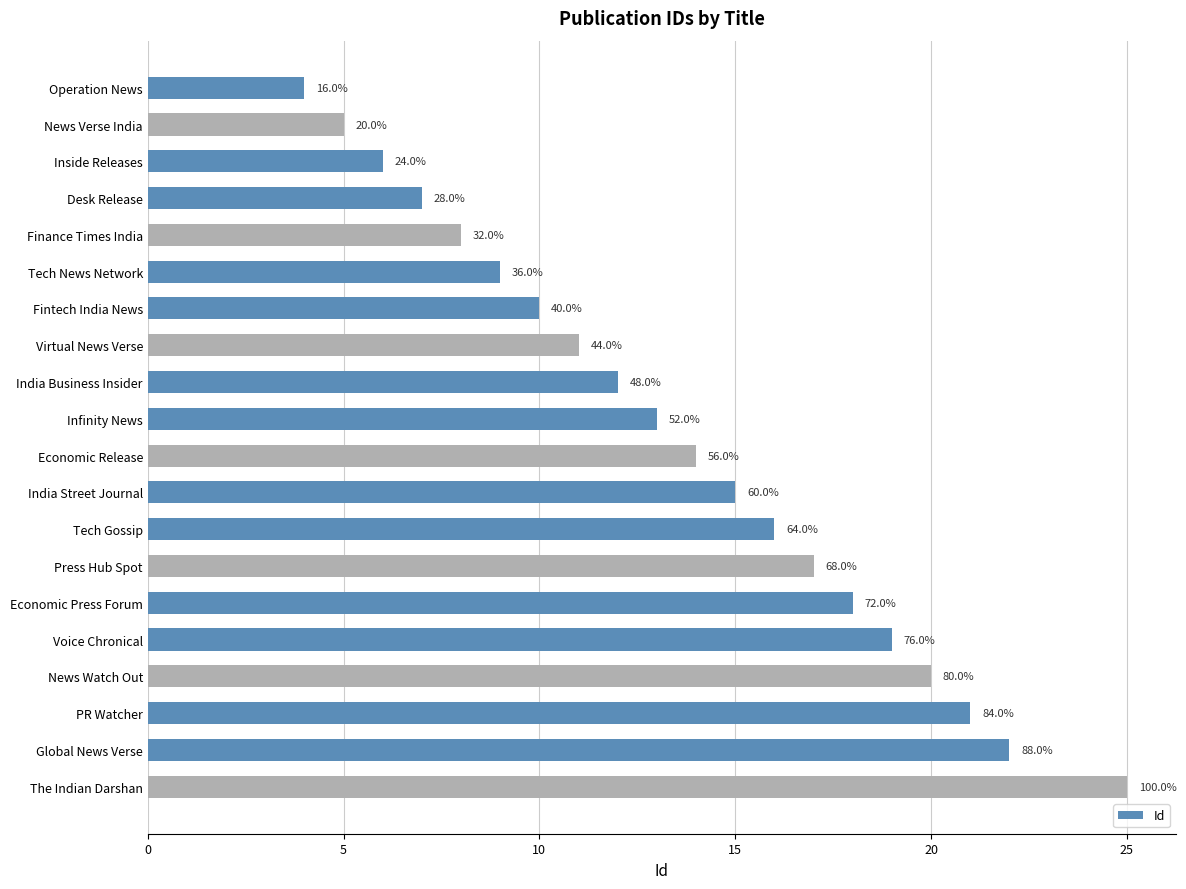

How many bars are there in total?

20